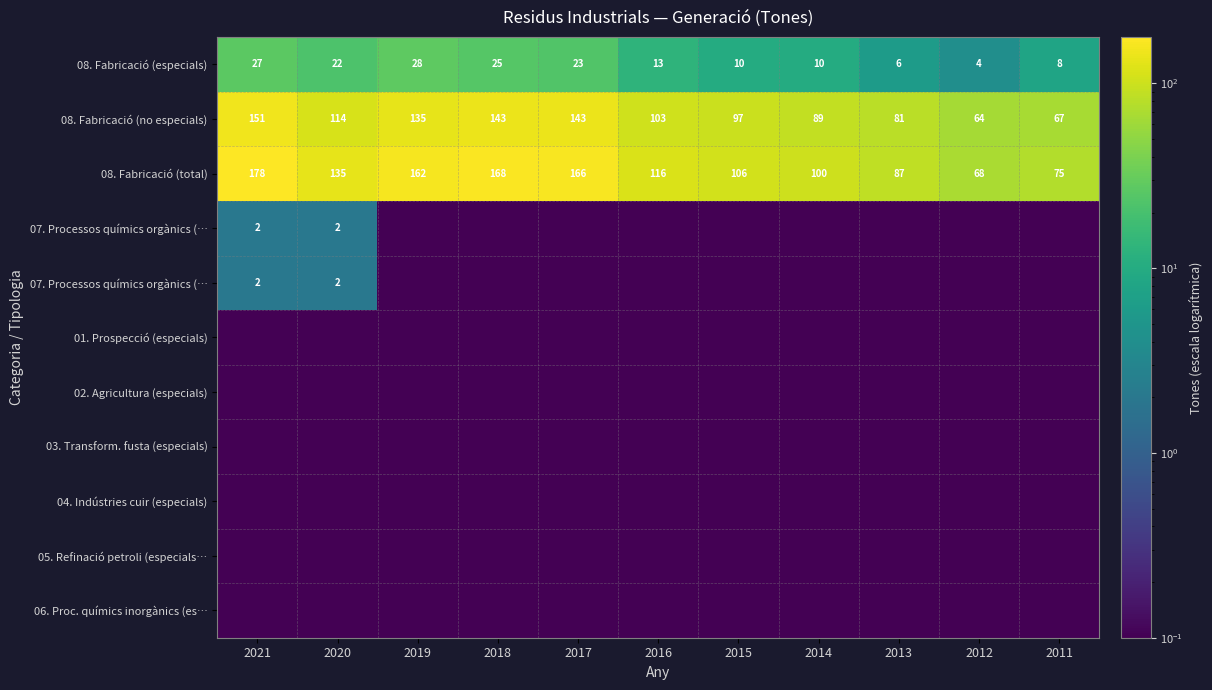

At which category does the chart reach its peak across all series?

2021